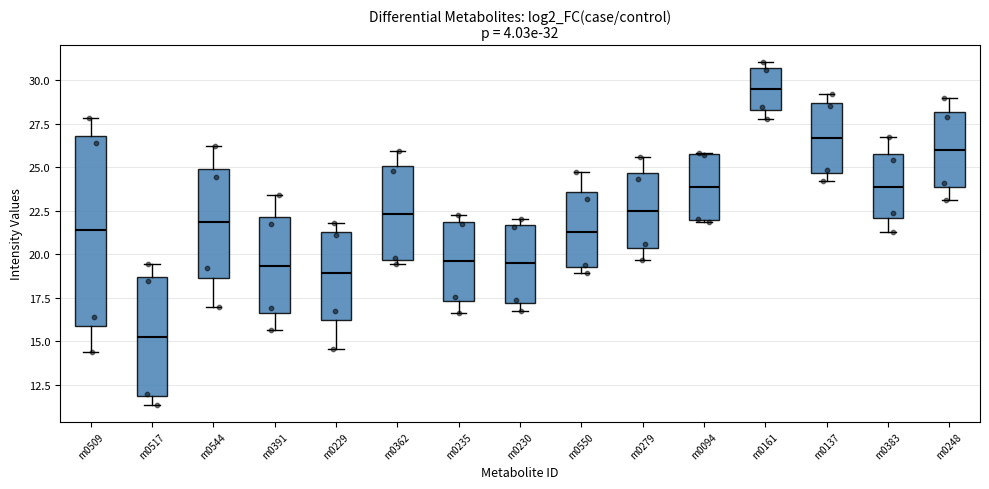

Comparing the boxes themselves (not the whiskers), which one is the tallest?

m0509